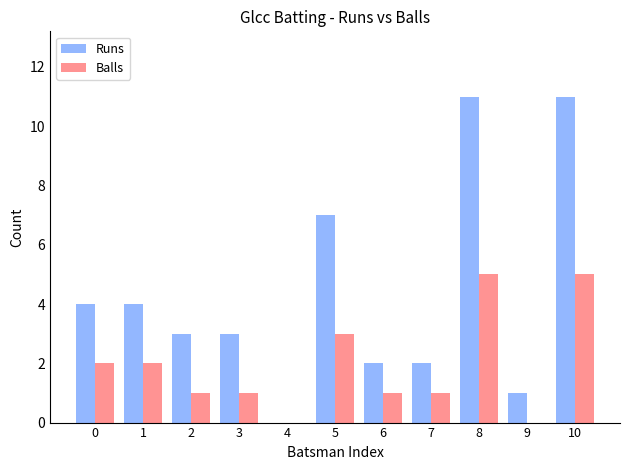

True or false: Runs has a value of 11 at 8.

True